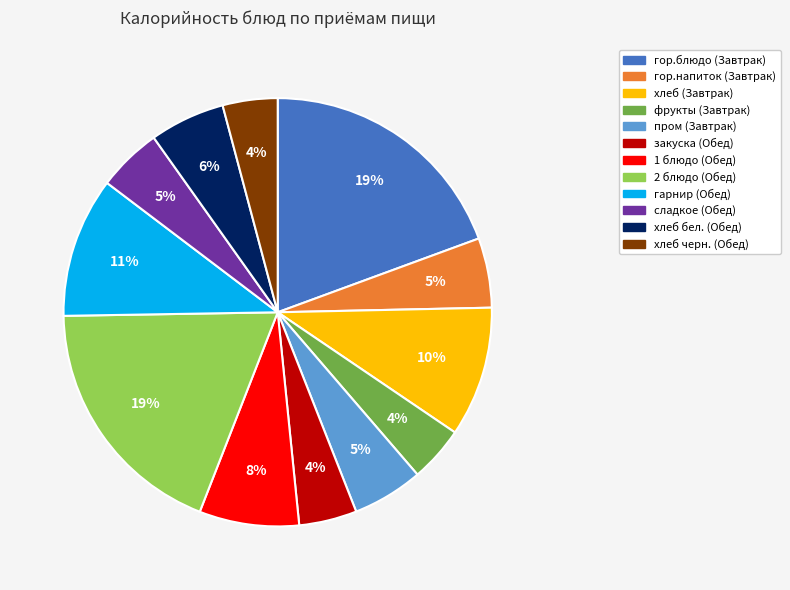

To the nearest percent, what portion does хлеб (Завтрак) represent?

10%